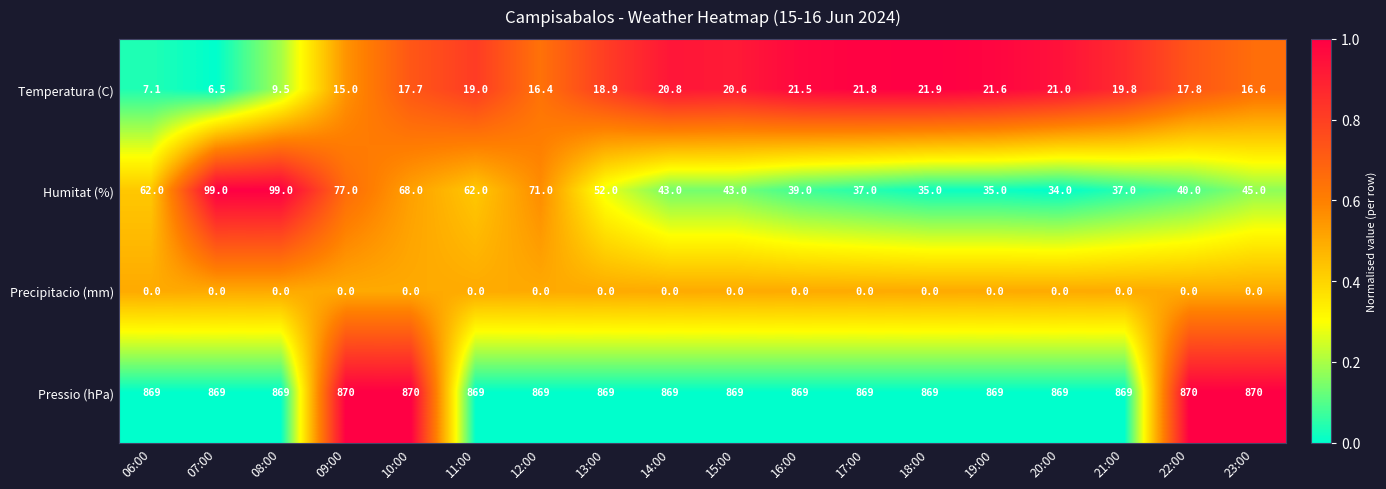

What is the total value across all series at 13:00?

939.9